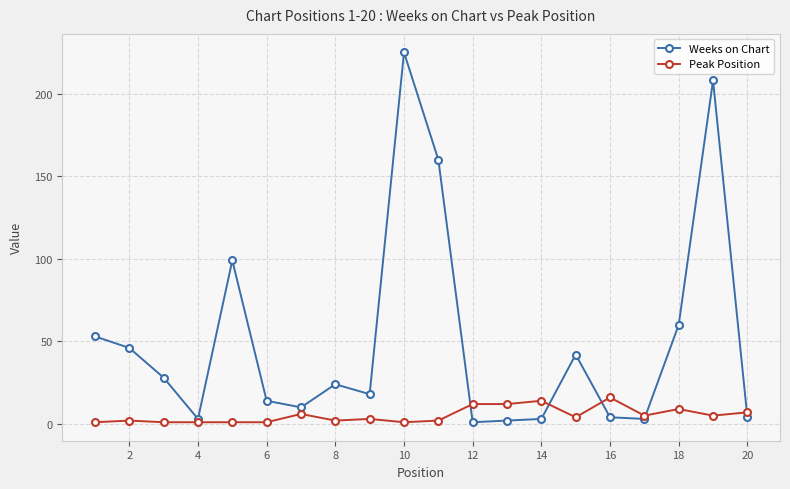

At how many categories does at least one series exceed 135?

3